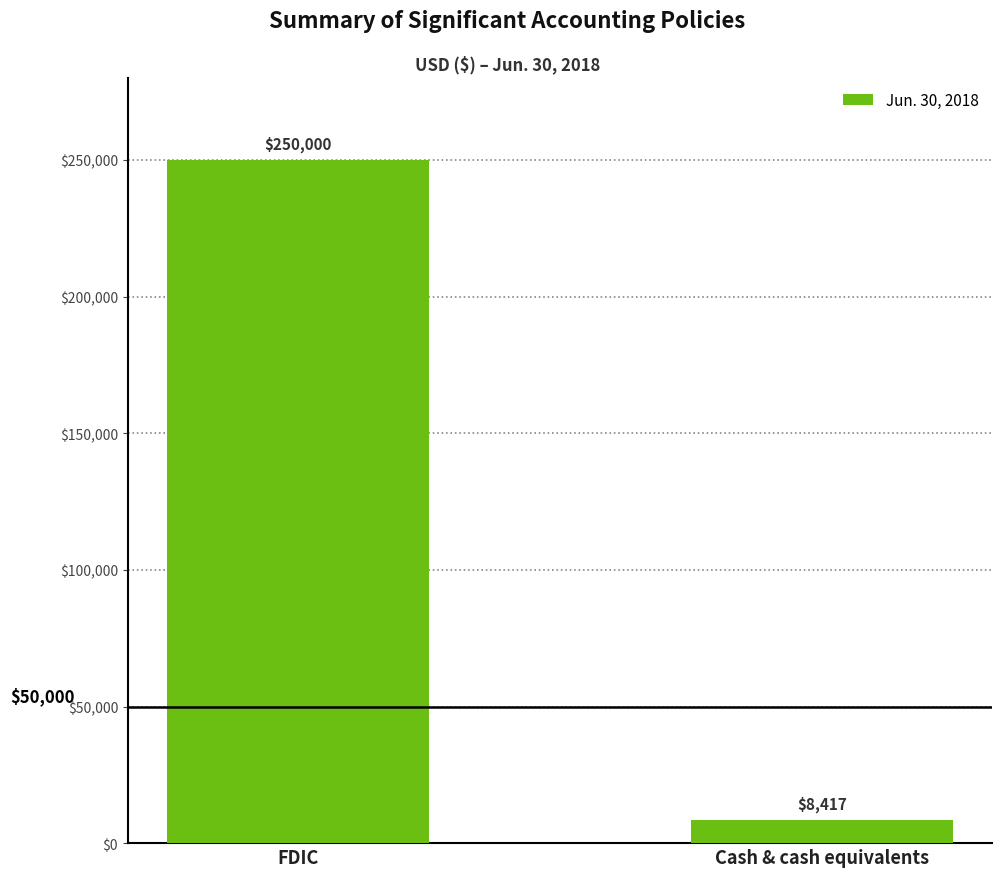

Does the chart contain stacked bars?

No